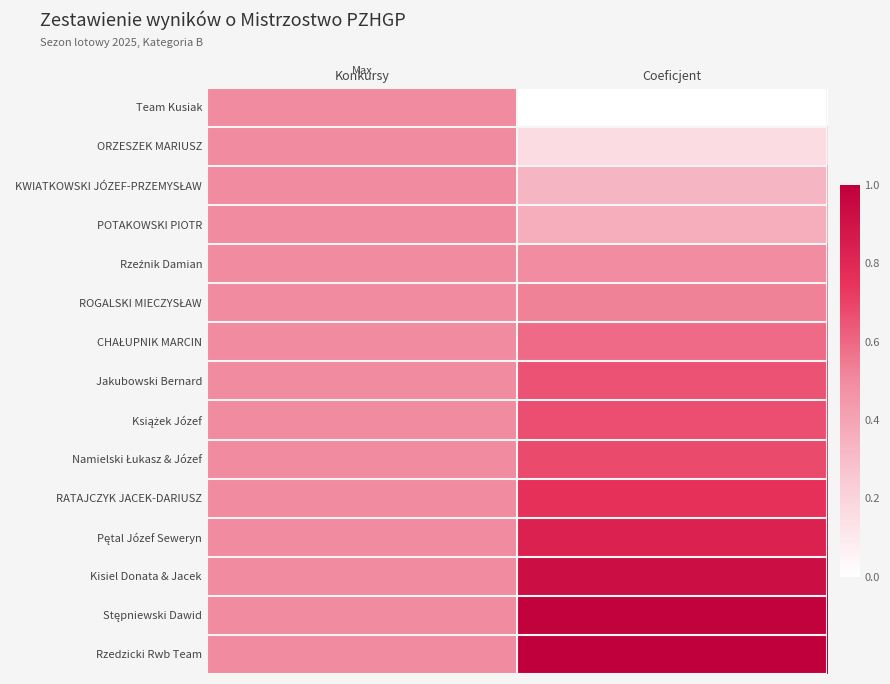

At how many categories does at least one series exceed 0?

2